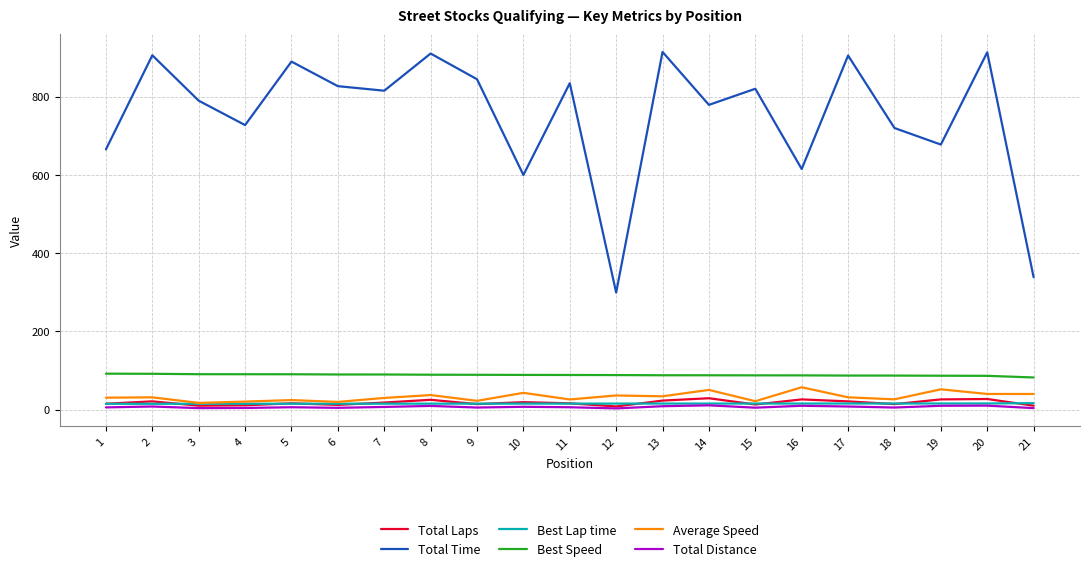

What is the difference between the maximum and minimum values in the Total Time series?

614.9